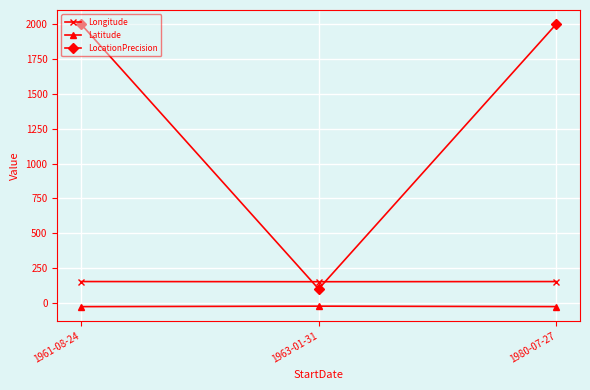

Which series has the largest range (max minus min)?

LocationPrecision